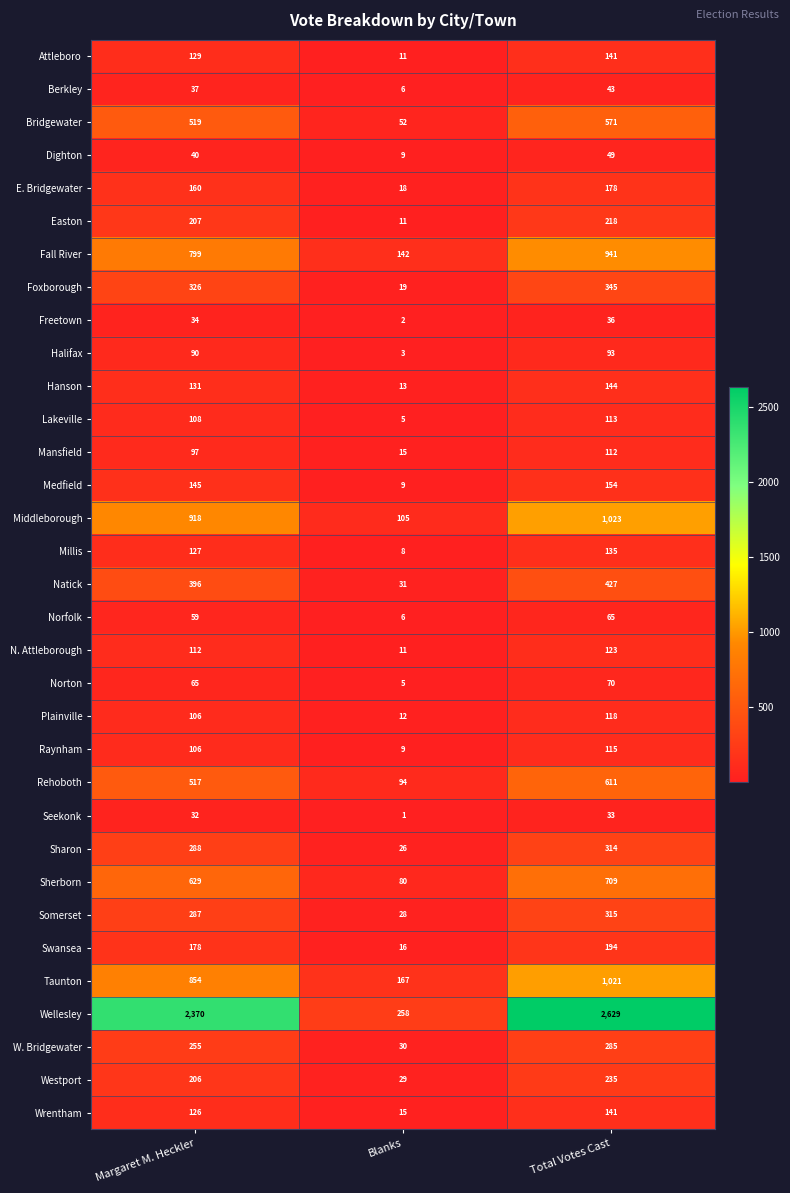

The Rehoboth series shows 94 at Blanks. True or false?

True